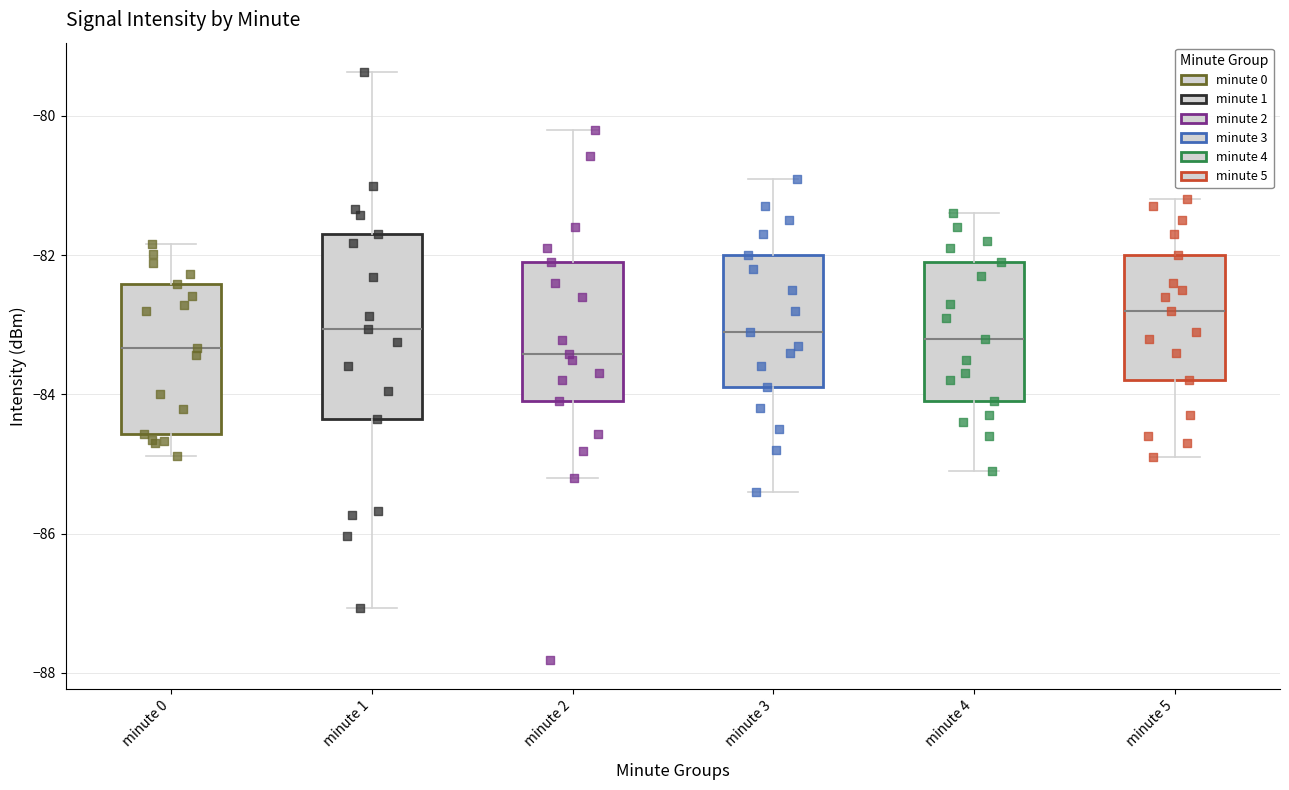

Comparing the boxes themselves (not the whiskers), which one is the tallest?

minute 1